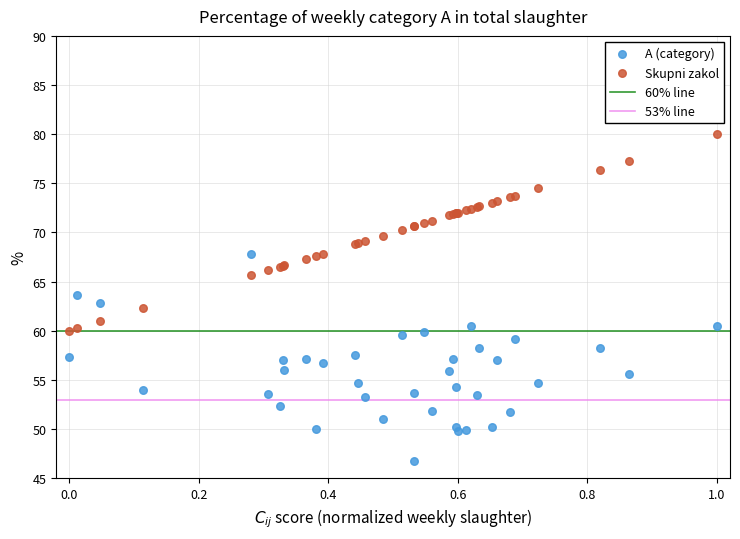

Which series contains the highest Y value?

Skupni zakol